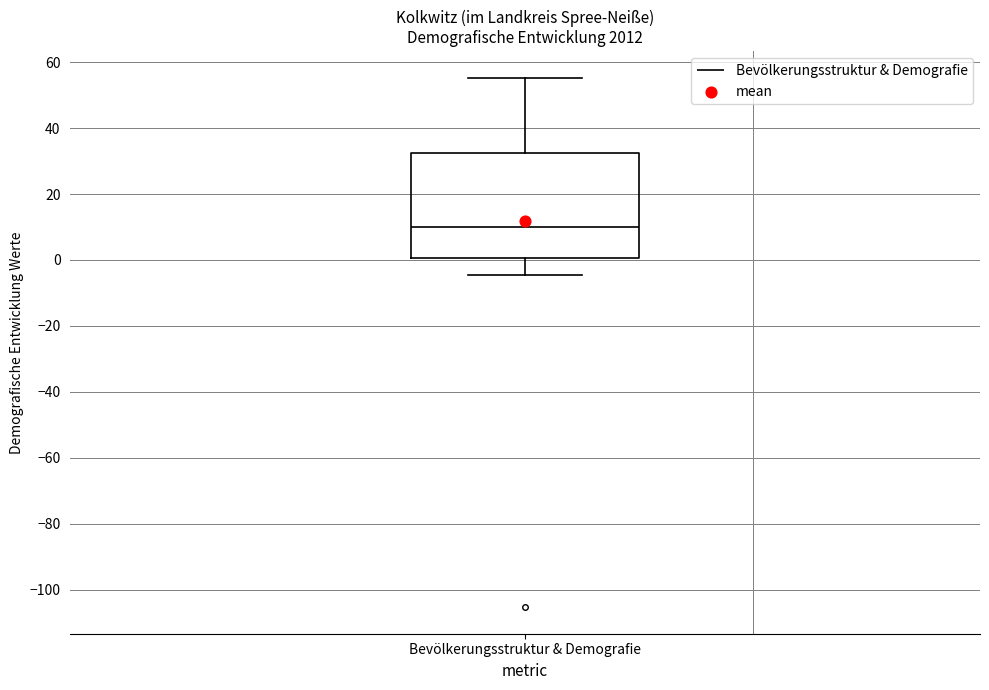

Transcribe this box plot: give where the median line is, the range the box spans, and where the two whiskers end, as read against the y-axis. The values are not printed on the chart, so give them approximately, as read against the axis.

median 10, box 0 to 32, whiskers -4 to 56